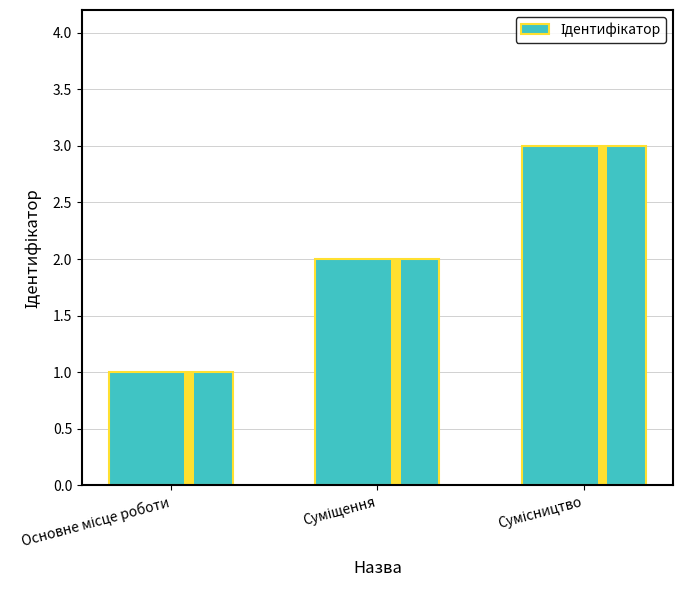

The value at Сумісництво is 2. True or false?

False